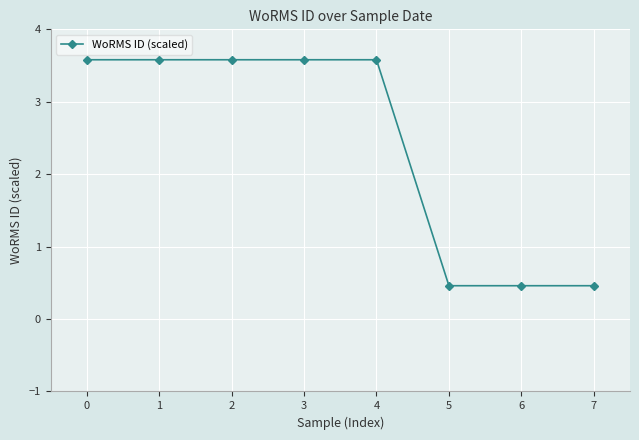

What is the maximum value shown in the chart?

3.6